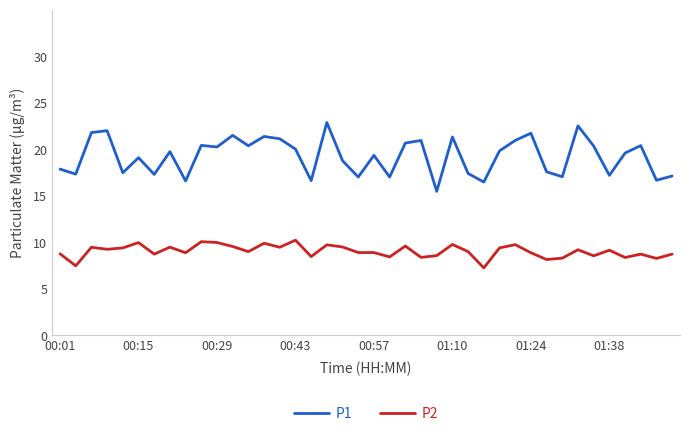

True or false: P2 and P1 cross at least once.

False